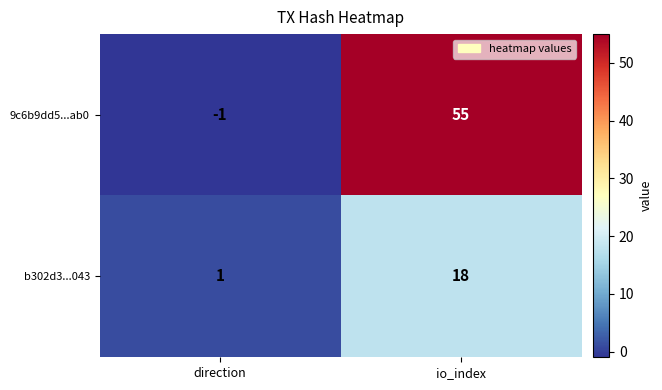

Which series has the largest total across all categories?

9c6b9dd5...ab0